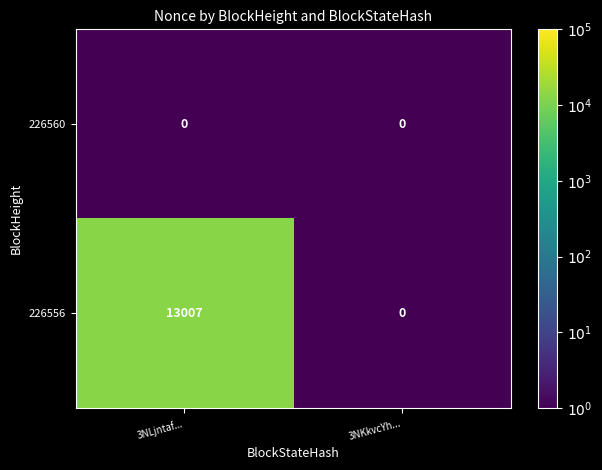

Count the number of data series in this chart.

2